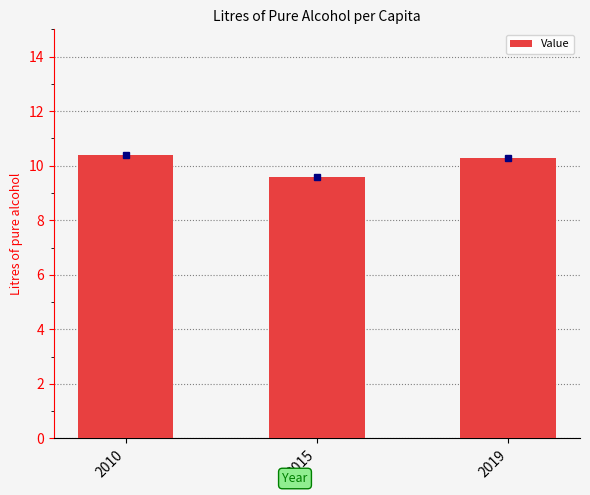

Approximately how many times larger is the value at 2019 compared to 2010?

1.0